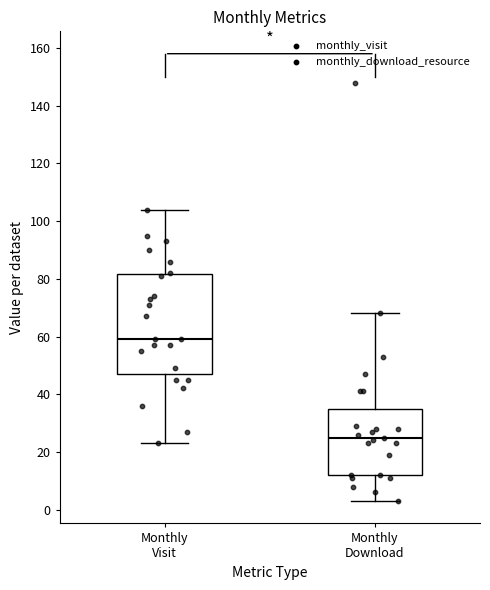

Where is the lower edge of the box for Monthly Visit on the y-axis? The values are not printed on the chart, so give them approximately, as read against the axis.

48